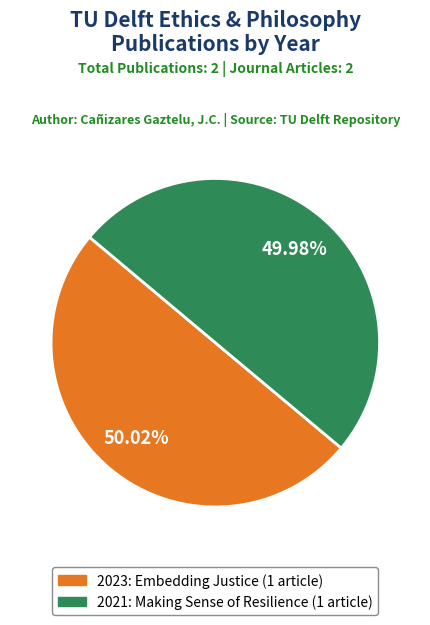

Is there a majority slice in this chart?

Yes